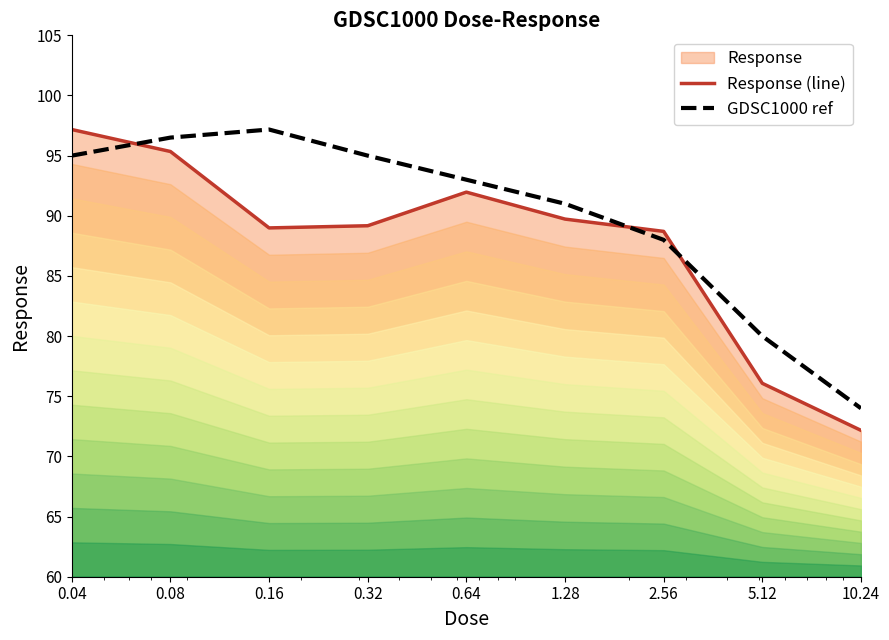

What is the maximum value for Response (line)?

97.2